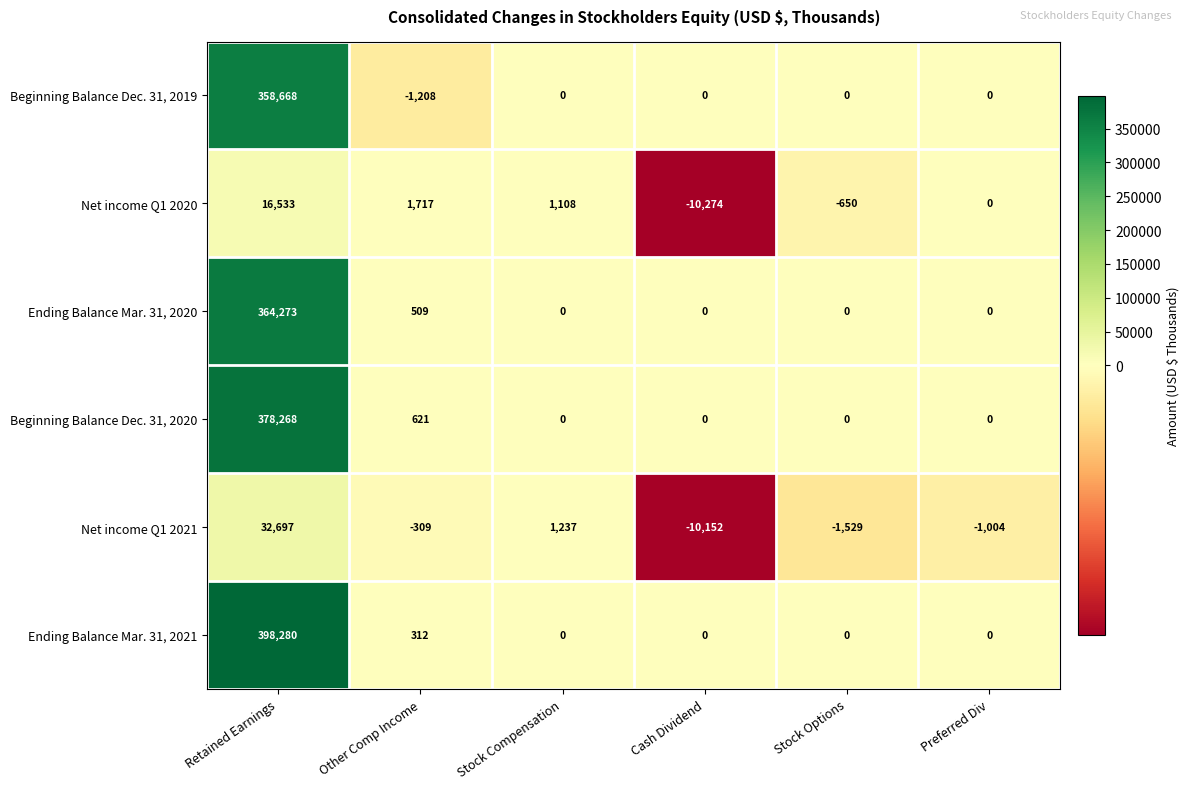

Rank the series by their maximum value, from highest to lowest.

Ending Balance Mar. 31, 2021, Beginning Balance Dec. 31, 2020, Ending Balance Mar. 31, 2020, Beginning Balance Dec. 31, 2019, Net income Q1 2021, Net income Q1 2020